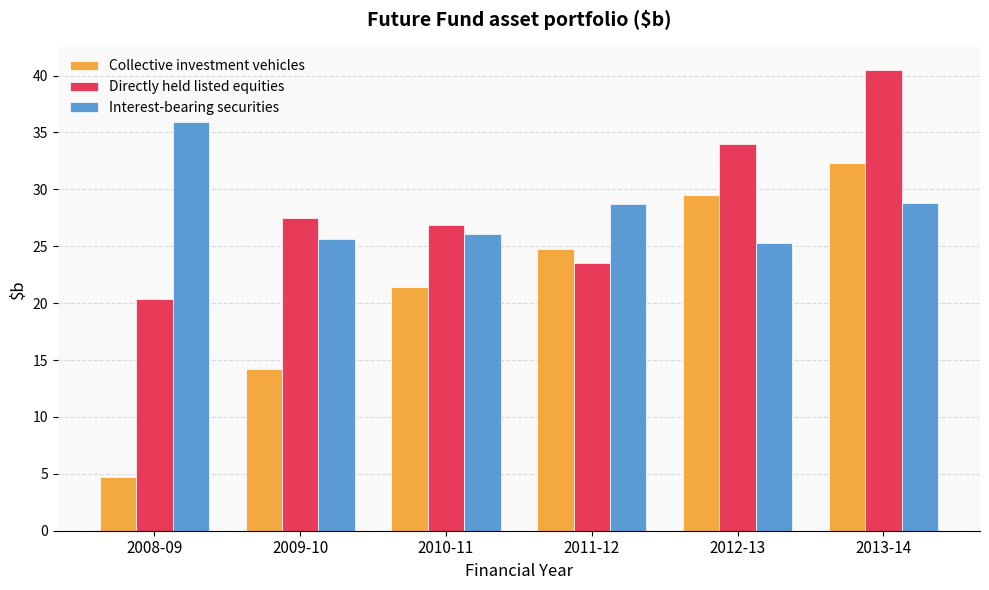

True or false: Interest-bearing securities has a value of 28.7 at 2011-12.

True